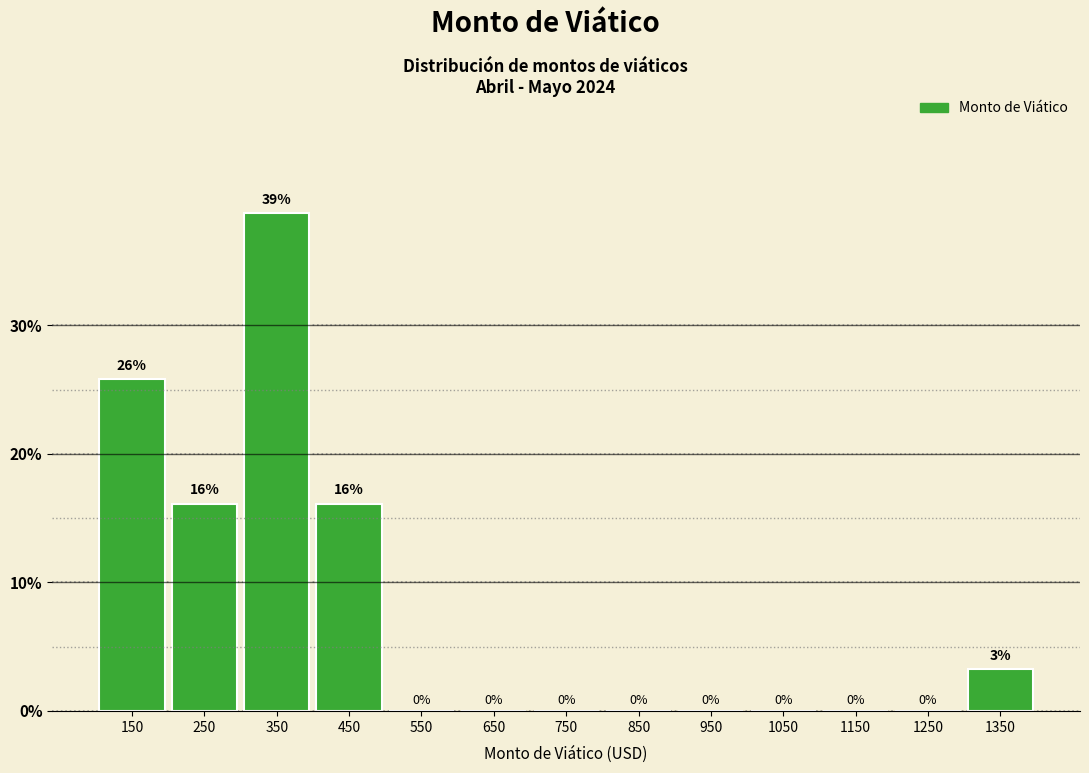

Which range on the x-axis has the tallest bar?

300 to 400